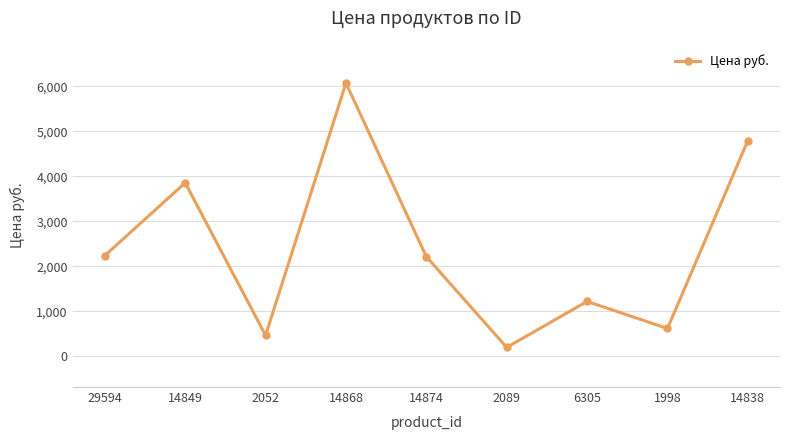

Which has a higher value, 2089 or 29594?

29594